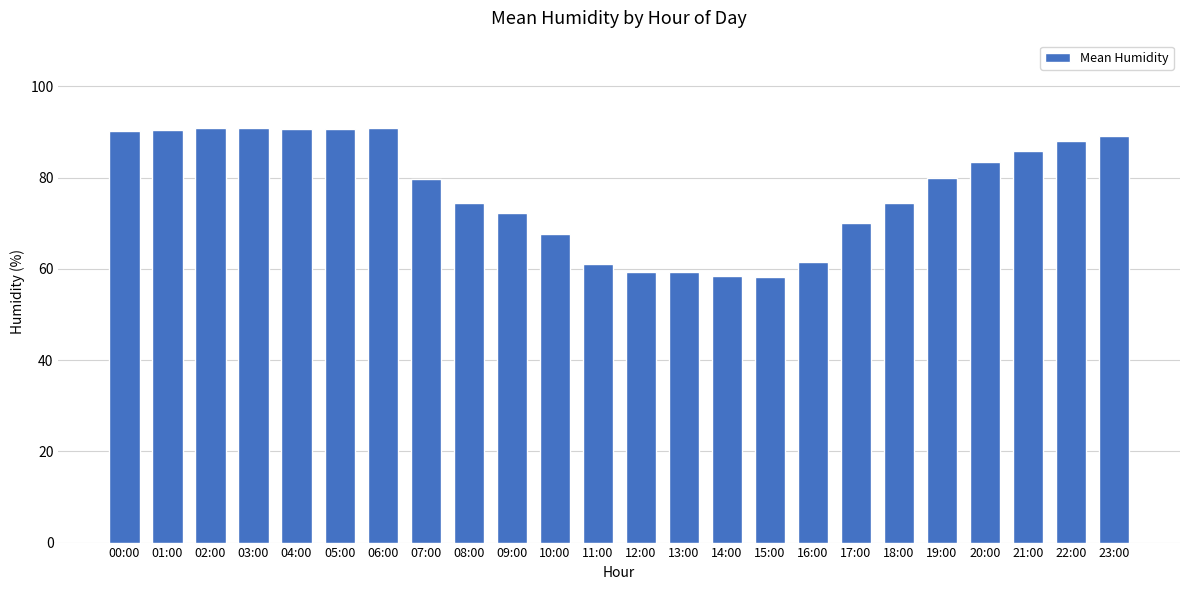

What is the change in value from 08:00 to 19:00?

+5.3